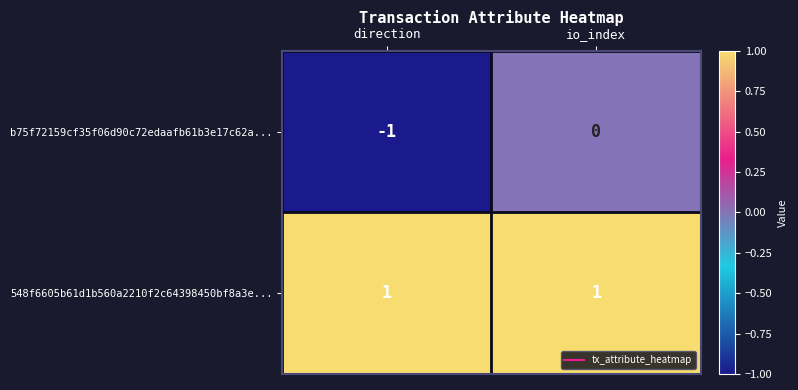

List the series in order of their overall mean, highest first.

548f6605b61d1b560a2210f2c64398450bf8a3e..., b75f72159cf35f06d90c72edaafb61b3e17c62a...